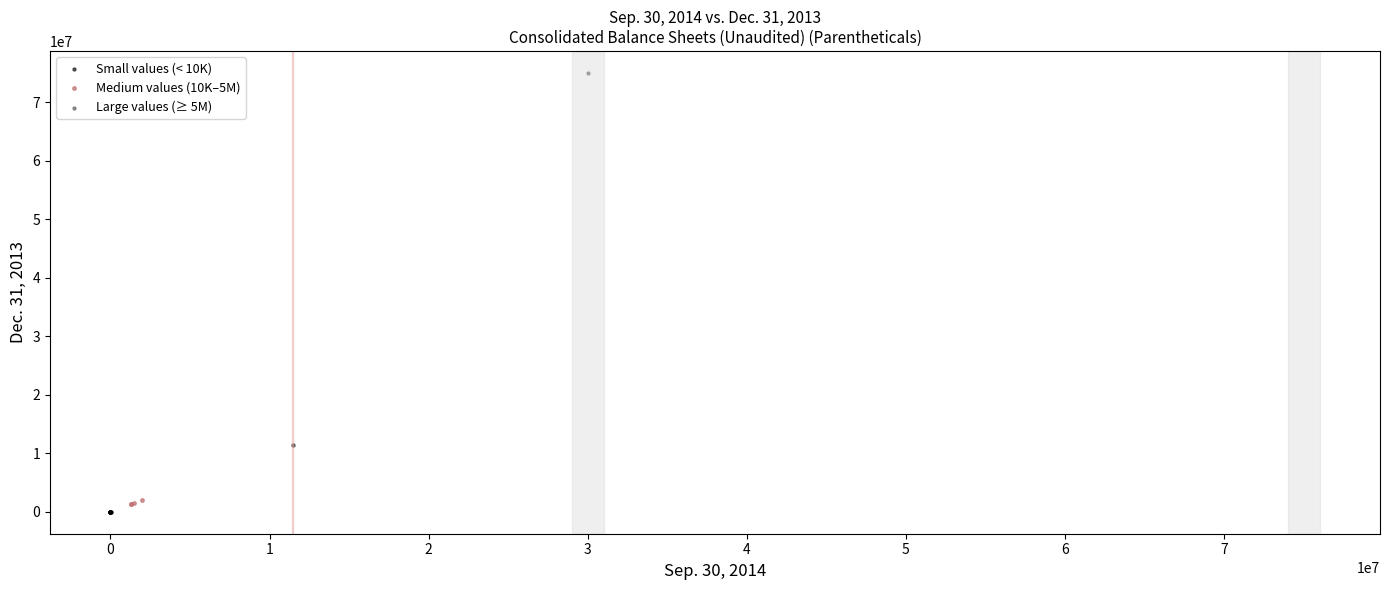

Which series contains the highest Y value?

Large values (≥ 5M)